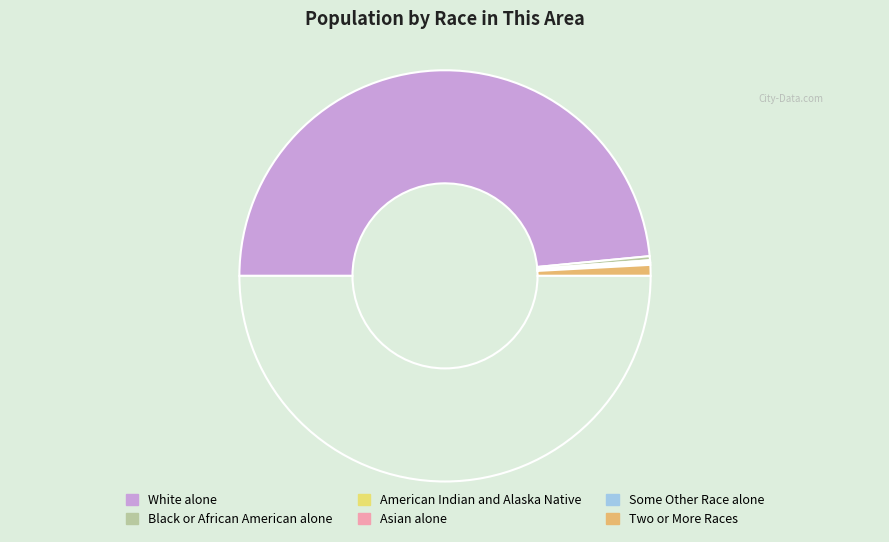

Count the number of slices in the pie.

6